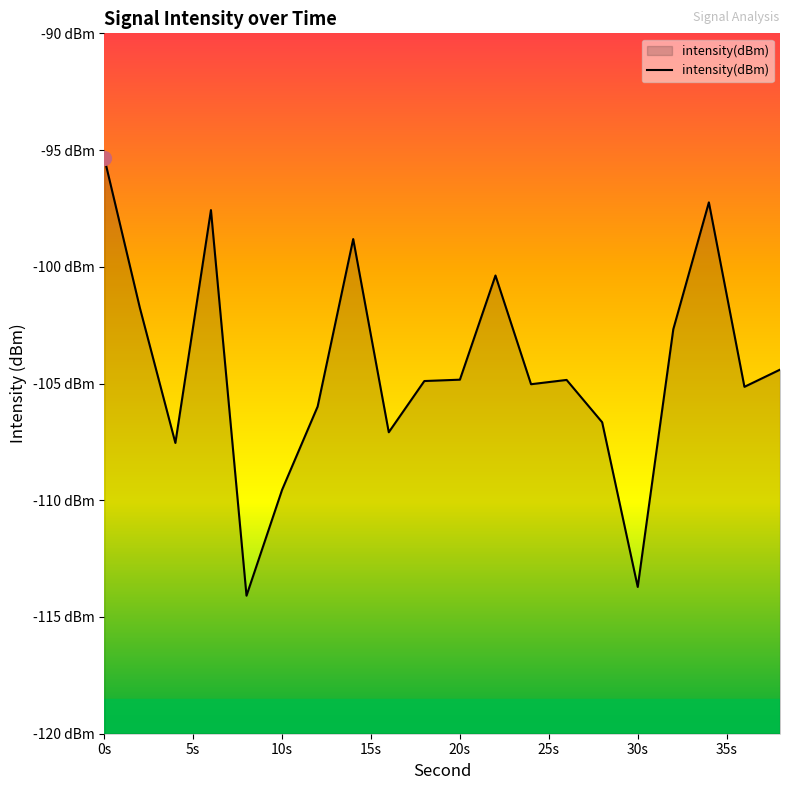

What is the label of the 2nd point from the left?

5s